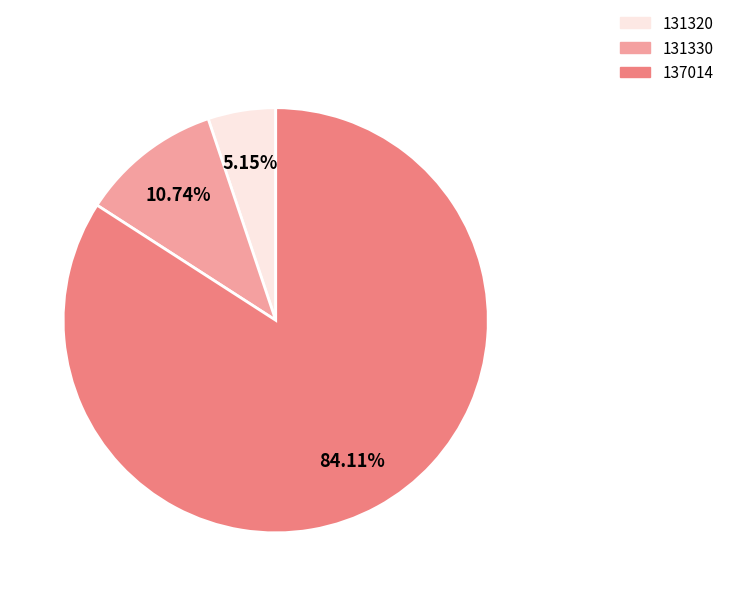

What is the total percentage of 131320 and 137014?

89.3%